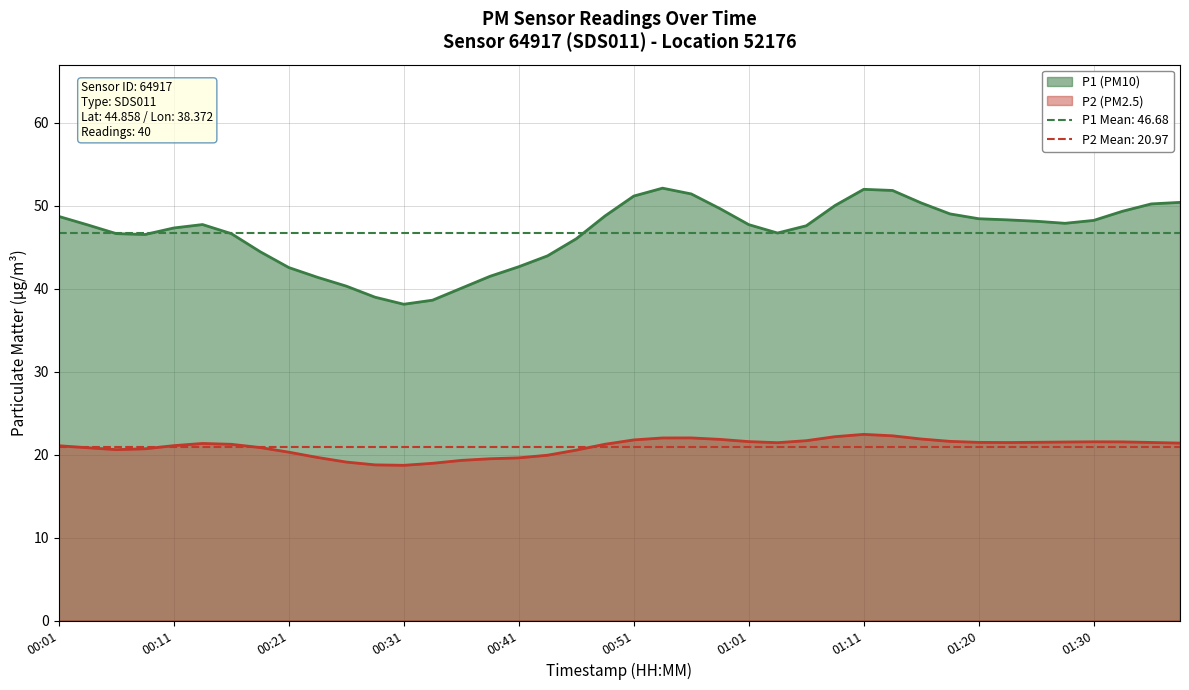

At 00:53, list the series in order from smallest to largest.

P2, P1